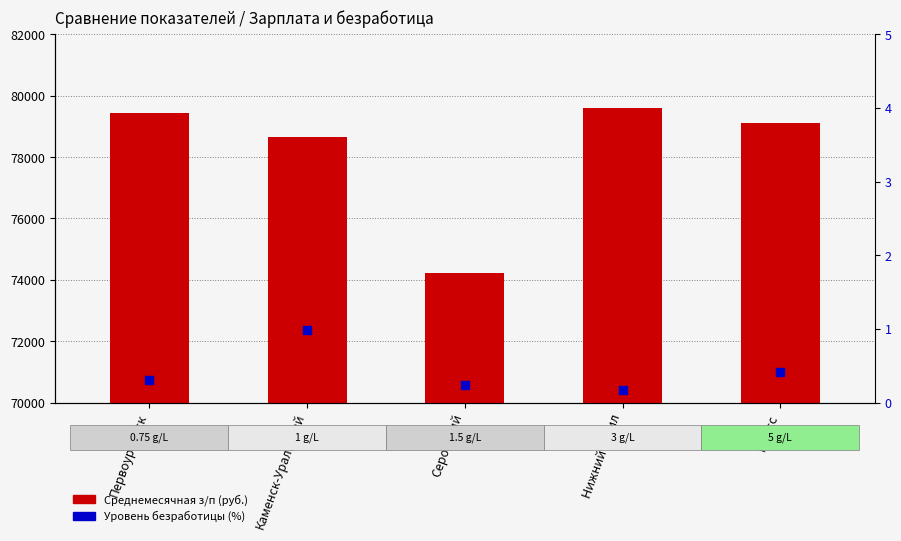

Which series has the largest Y range (max minus min)?

Среднемесячная з/п (руб.)